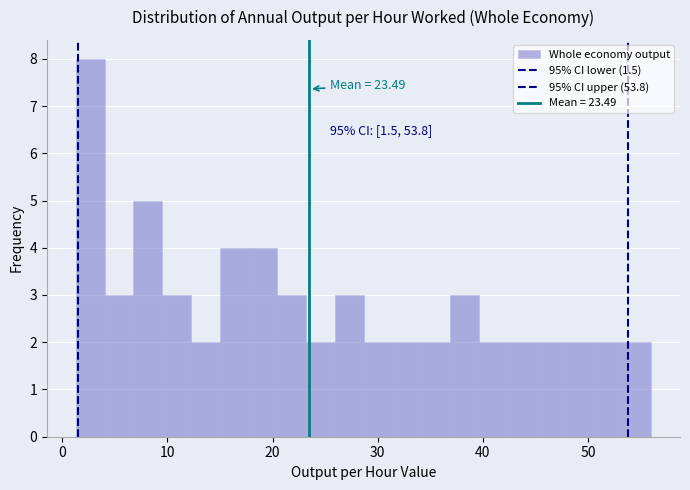

Around what value on the x-axis is the tallest bar? Give the approximate position of its centre, as read against the axis.

3